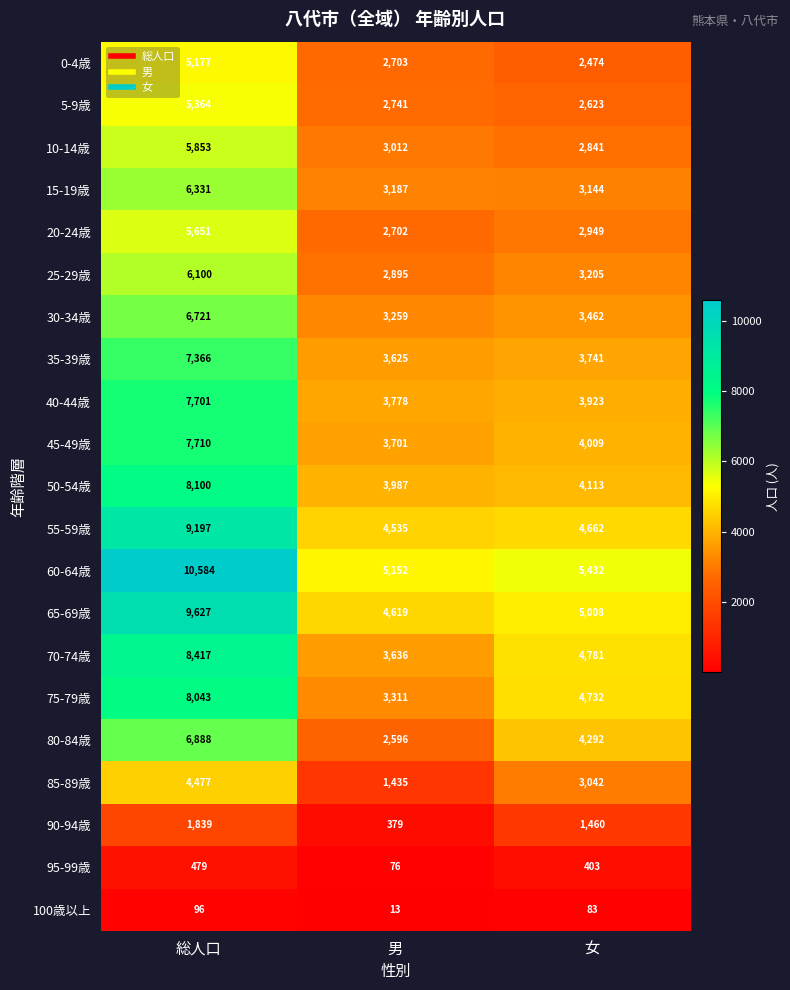

How many data points does each series have?

3